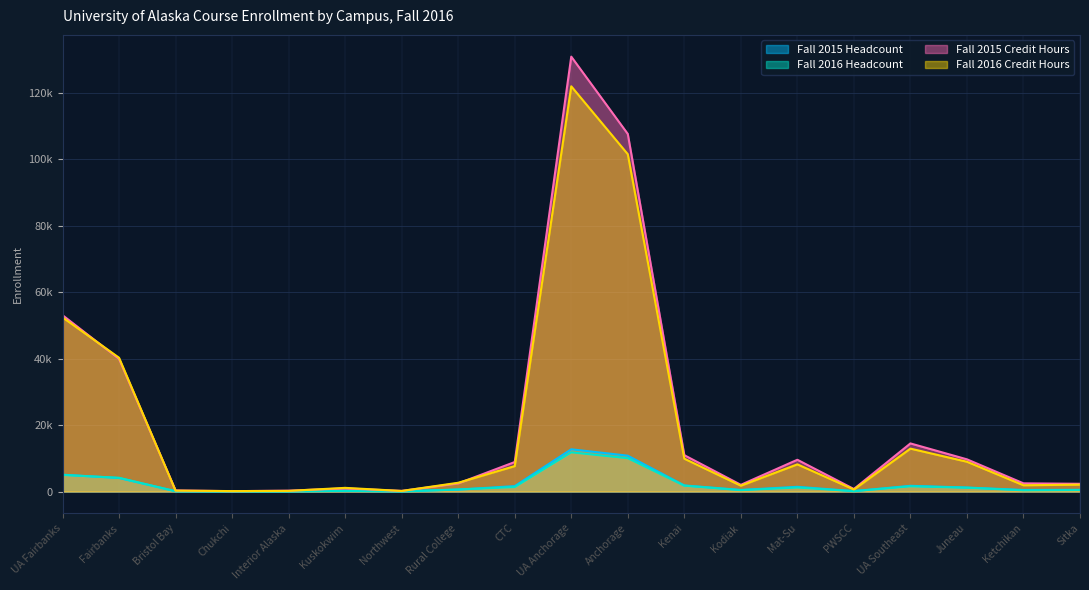

How many interior local peaks does the Fall 2015 Credit Hours series have?

4